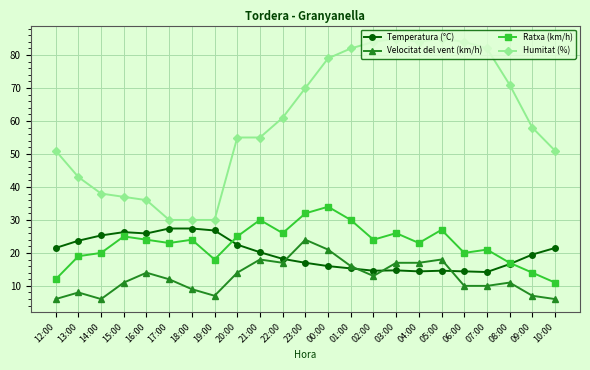

True or false: Velocitat del vent (km/h) has a value of 6.0 at 14:00.

True